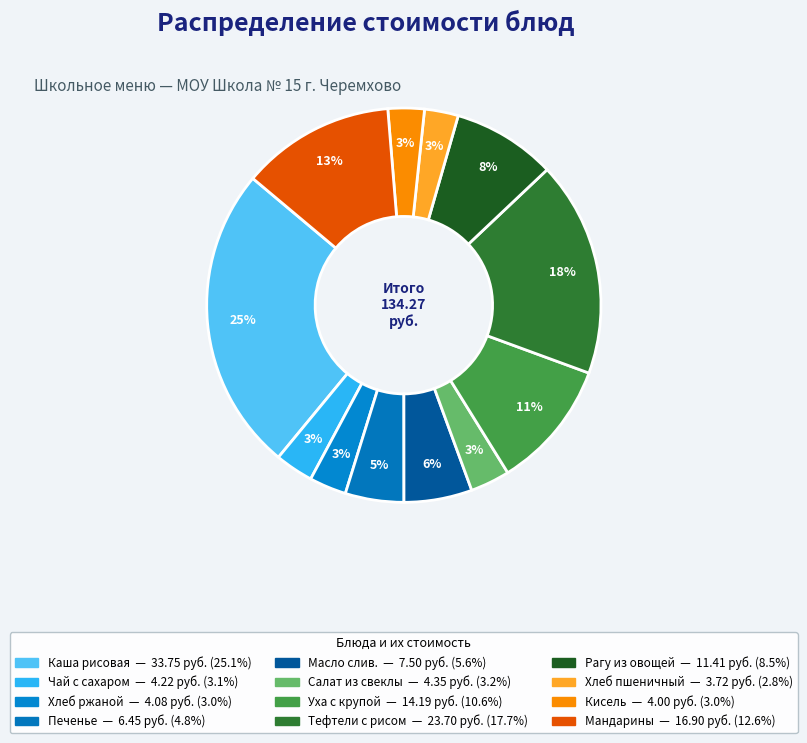

Count the number of slices in the pie.

12